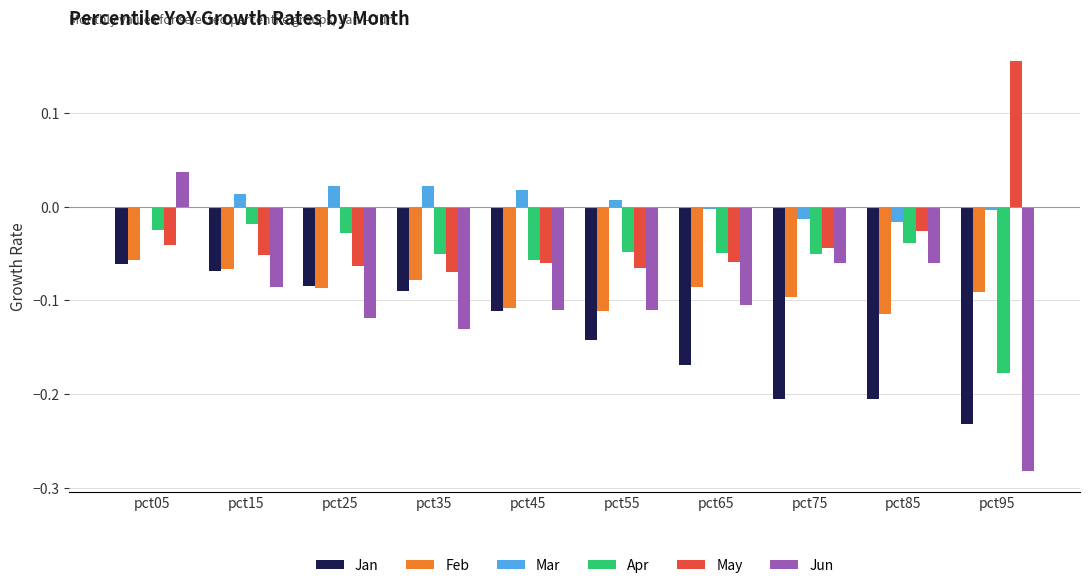

True or false: Jun has a value of -0.2 at pct35.

False